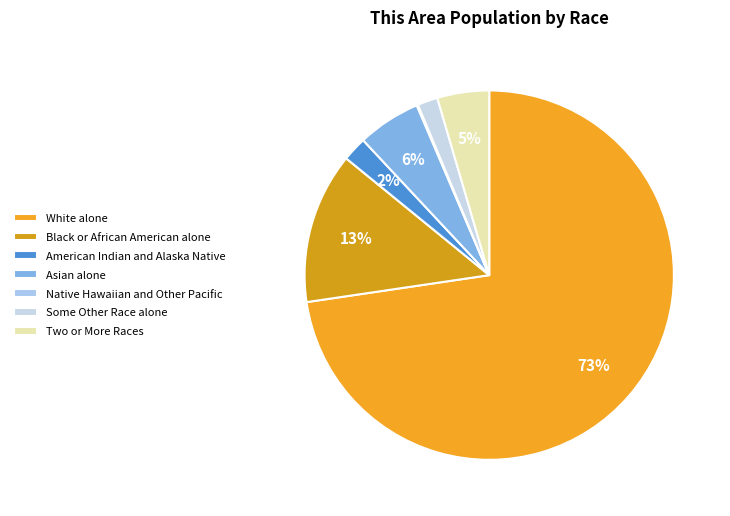

What is the smallest slice in the pie chart?

Native Hawaiian and Other Pacific